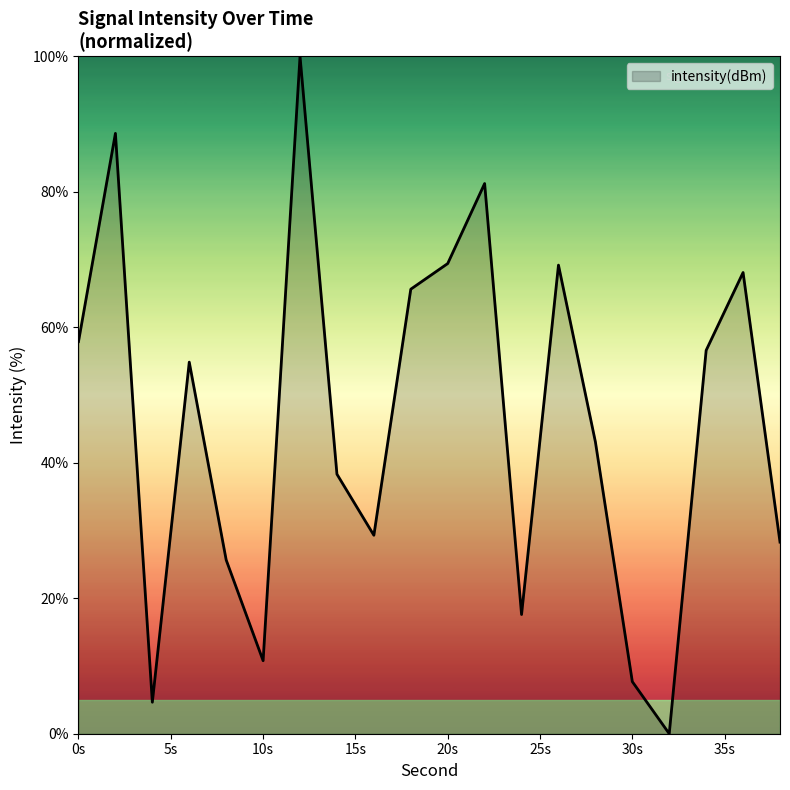

What is the greatest value displayed?

100.0